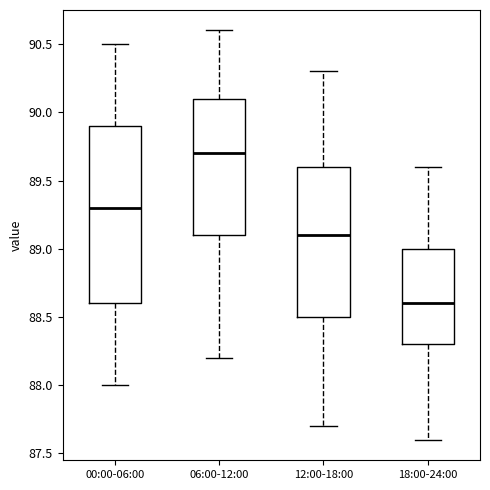

Reading left to right, transcribe this box plot: for each box, give where its median line is, the range the box spans, and where its two whiskers end, as read against the y-axis. The values are not printed on the chart, so give them approximately, as read against the axis.

00:00-06:00: median 89.3, box 88.6 to 89.9, whiskers 88.0 to 90.5
06:00-12:00: median 89.7, box 89.1 to 90.1, whiskers 88.2 to 90.6
12:00-18:00: median 89.1, box 88.5 to 89.6, whiskers 87.7 to 90.3
18:00-24:00: median 88.6, box 88.3 to 89.0, whiskers 87.6 to 89.6